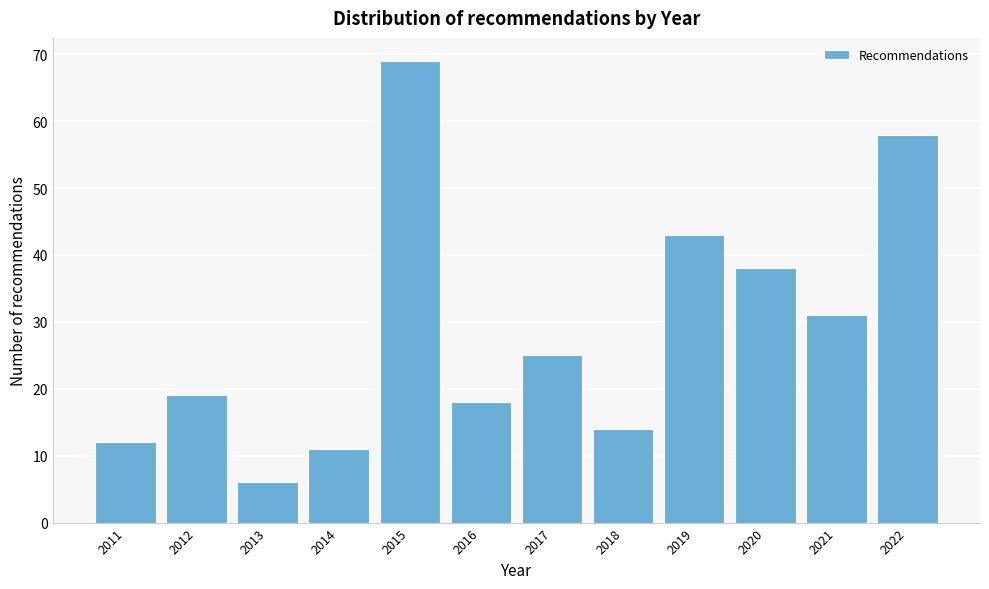

Reading left to right, extract all data points from this chart.

12	19	6	11	69	18	25	14	43	38	31	58